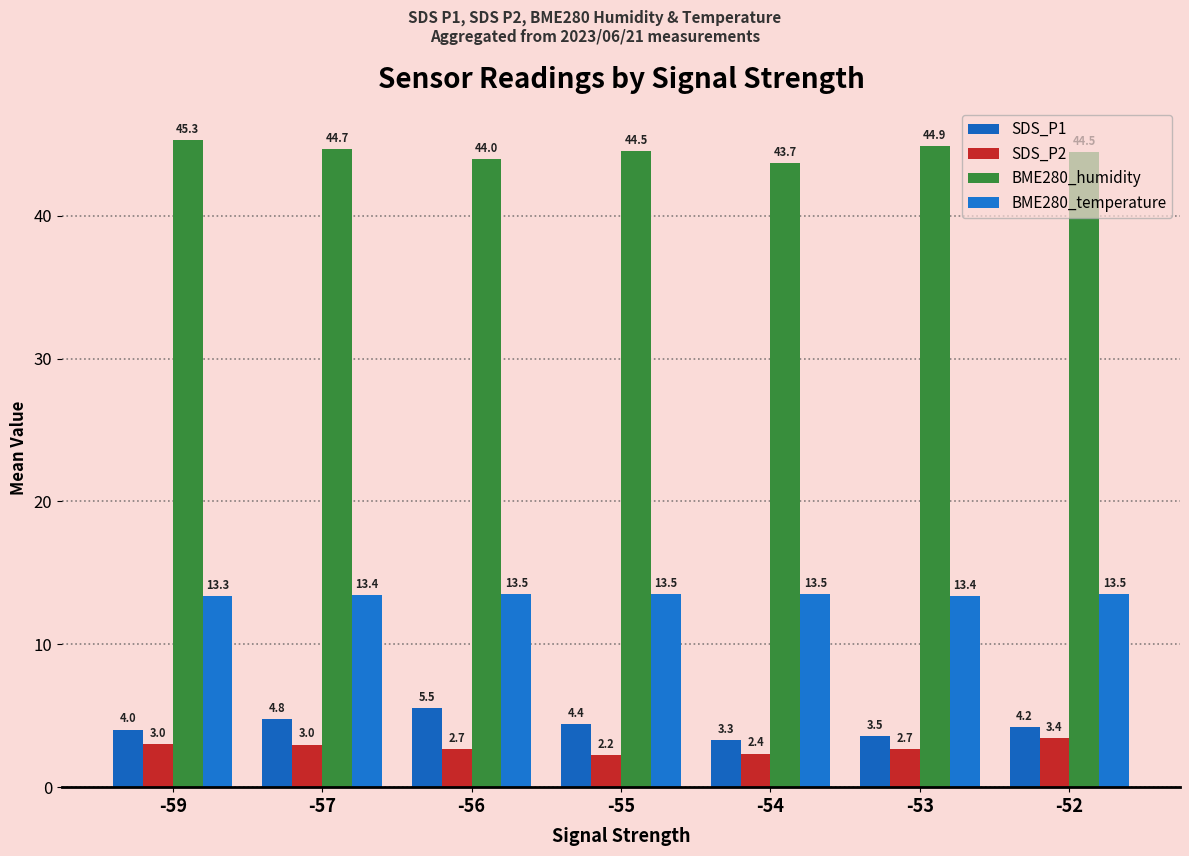

True or false: SDS_P1 has a value of 4.8 at -57.

True